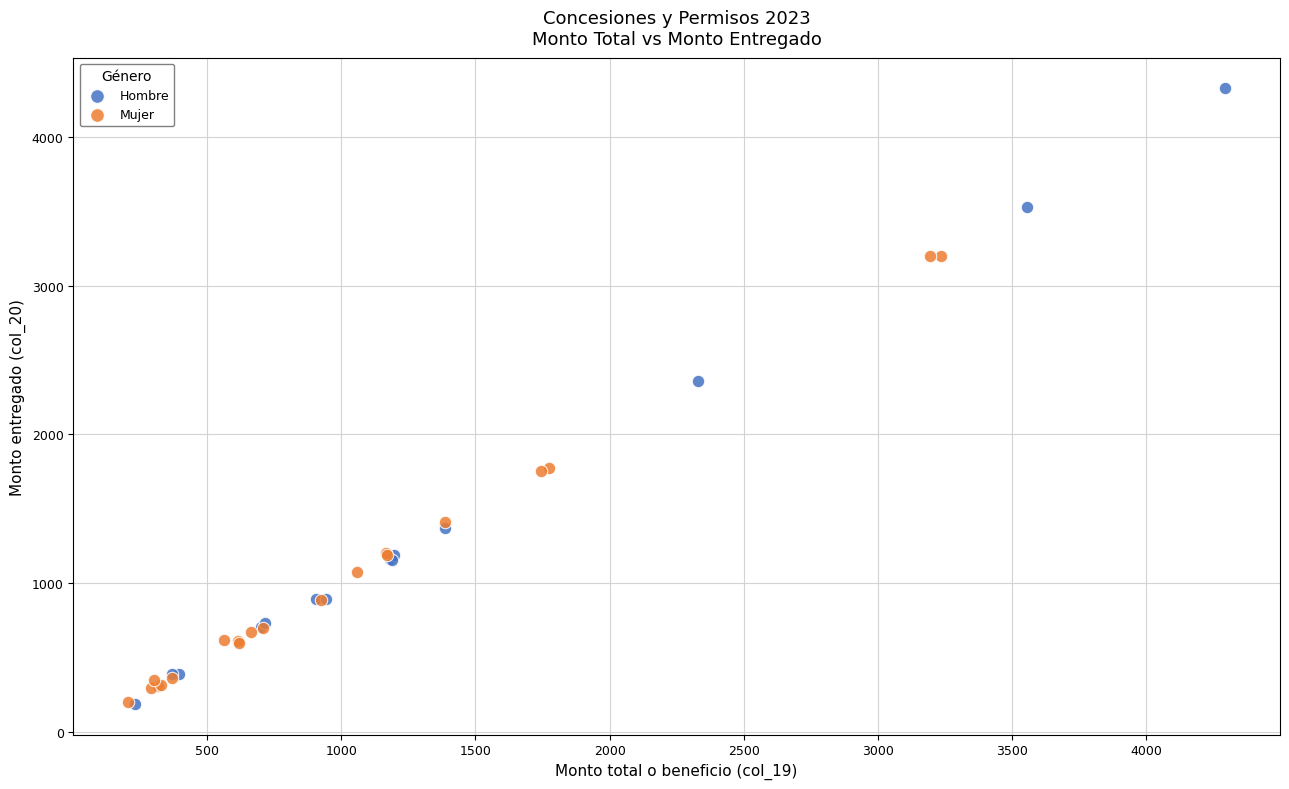

Which series reaches the maximum Y coordinate?

Hombre